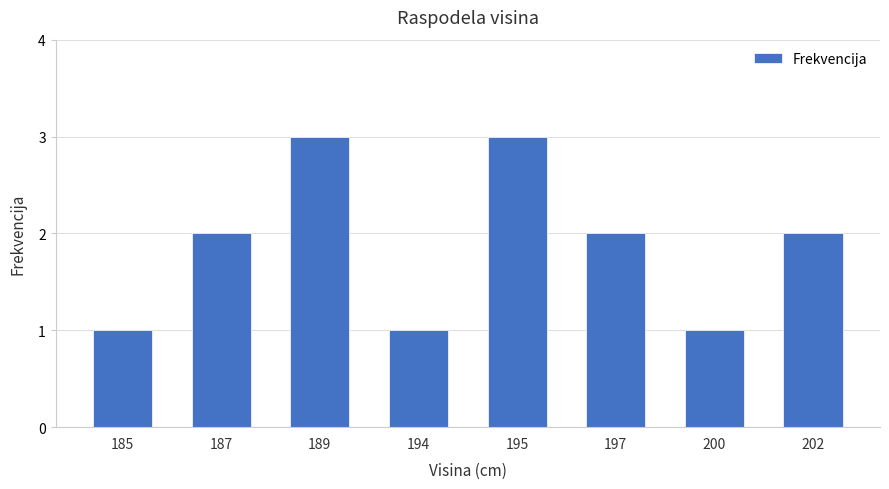

How many data points does each series have?

8